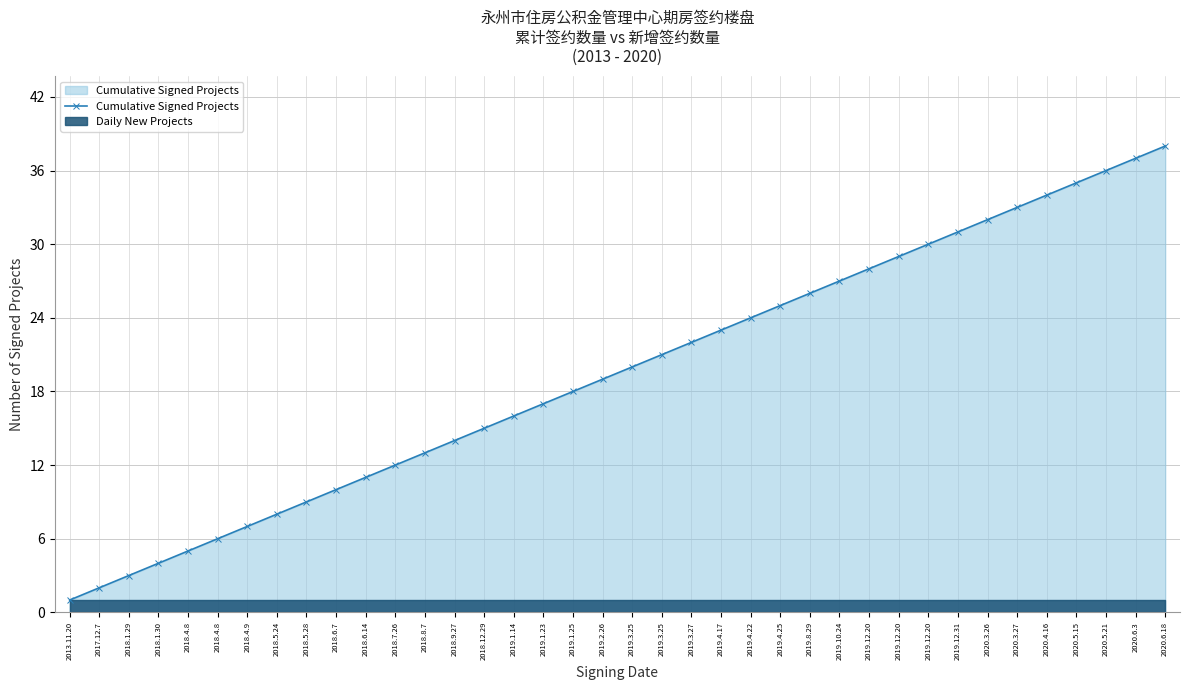

Reading left to right, transcribe all the data shown in this chart.

1	2	3	4	5	6	7	8	9	10	11	12	13	14	15	16	17	18	19	20	21	22	23	24	25	26	27	28	29	30	31	32	33	34	35	36	37	38